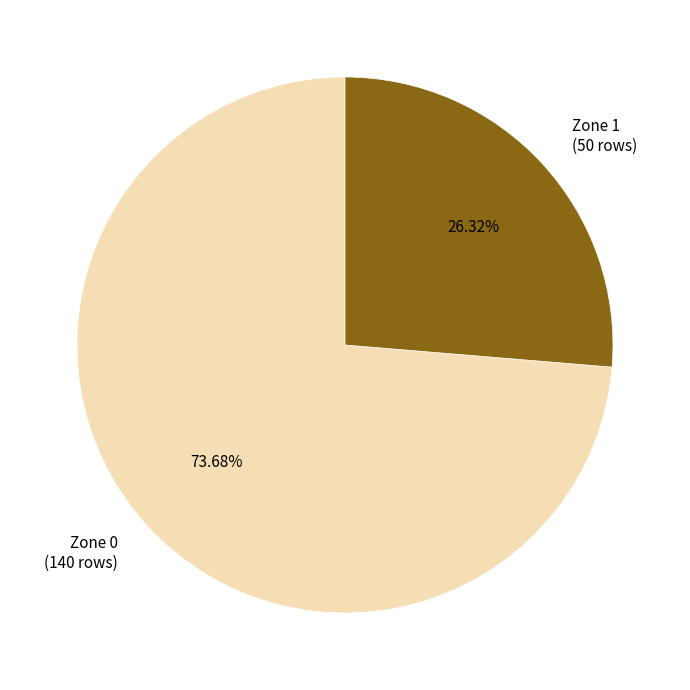

Which has a higher value, Zone 1 or Zone 0?

Zone 0